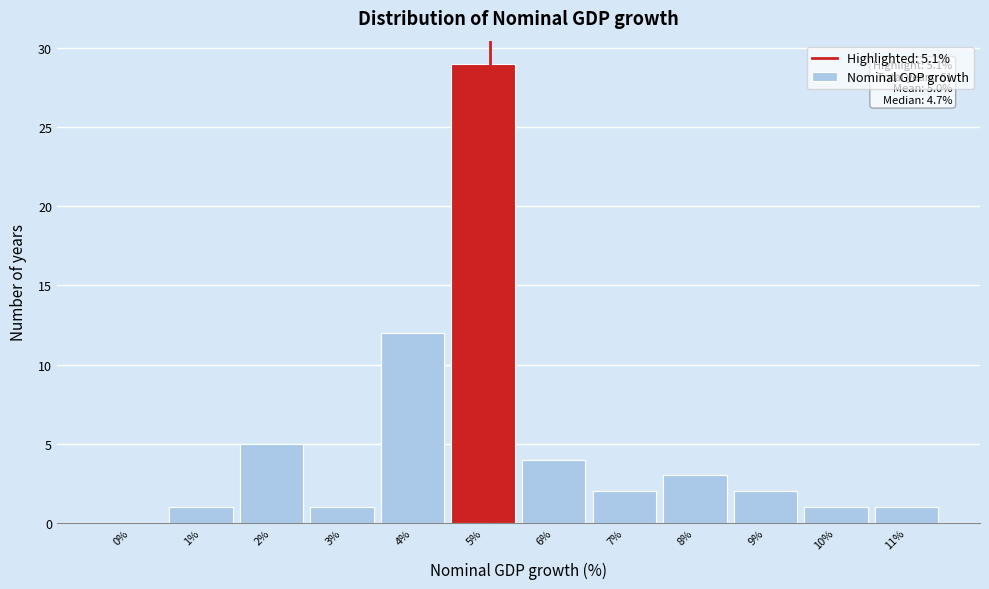

Over which range of the x-axis is the bar tallest?

4.5 to 5.5